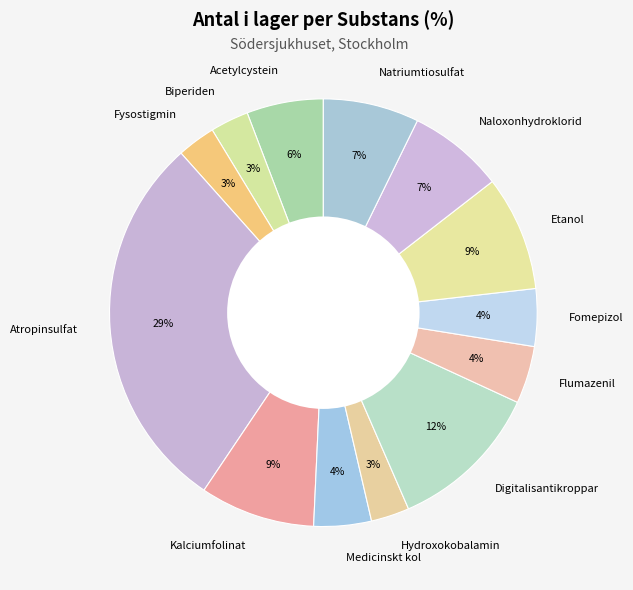

To the nearest percent, what percentage of the pie is Fomepizol?

4%